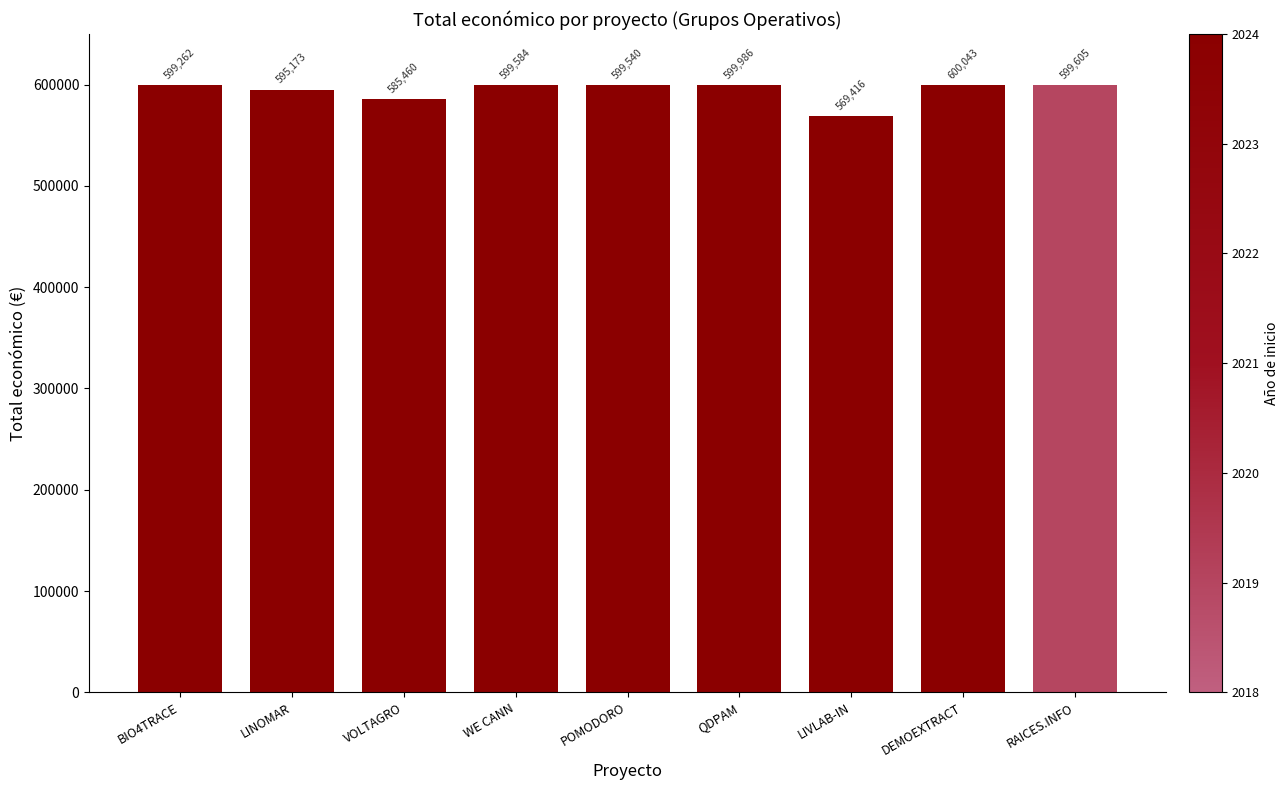

Is it true that the value at VOLTAGRO is 220441?

False